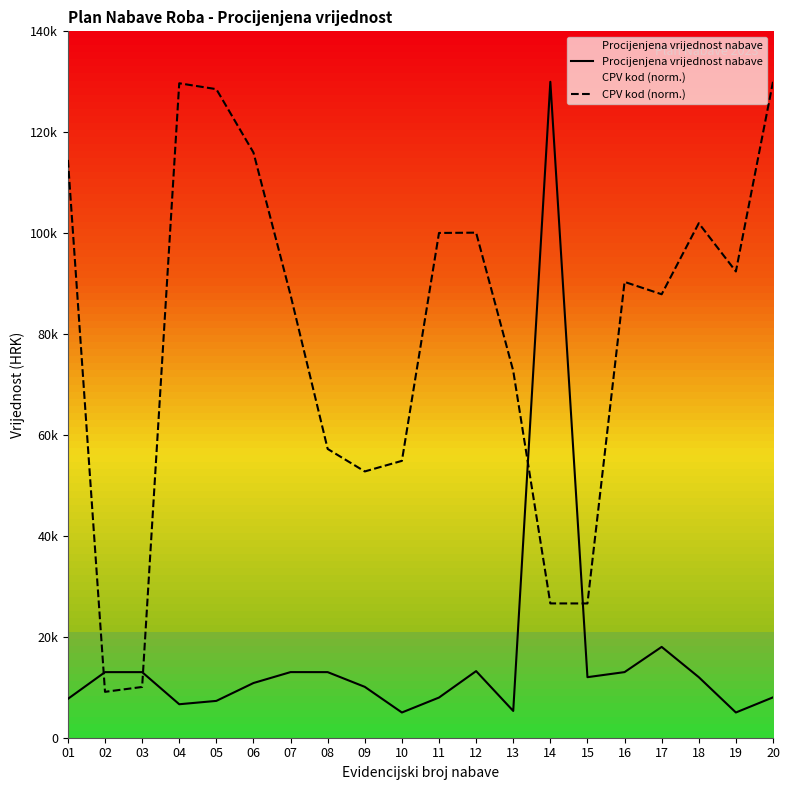

How many data points in Procijenjena vrijednost nabave are less than 12000?

10